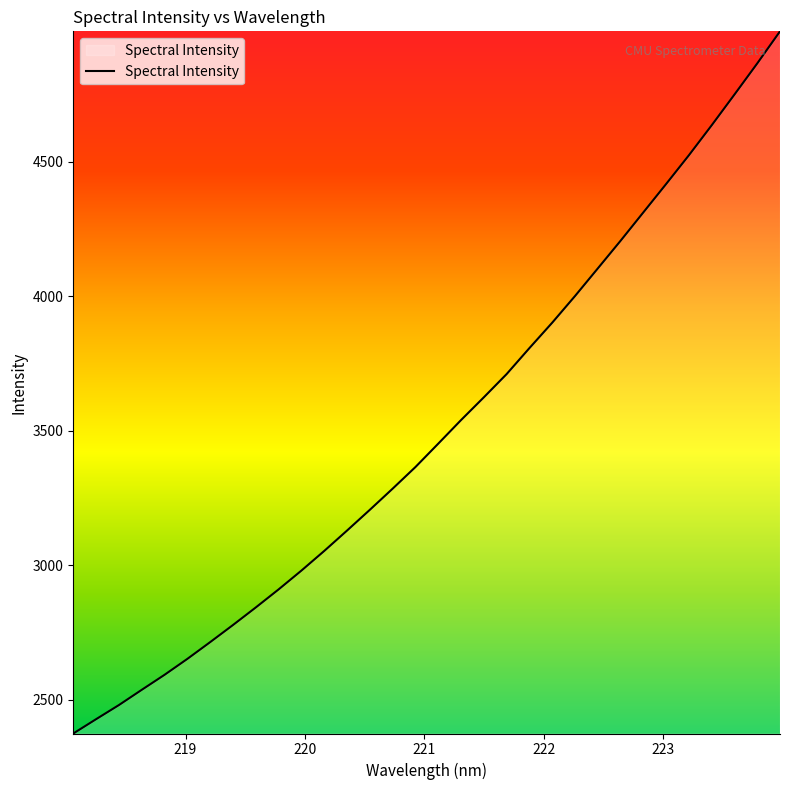

What is the difference between the maximum and minimum values?

2610.1